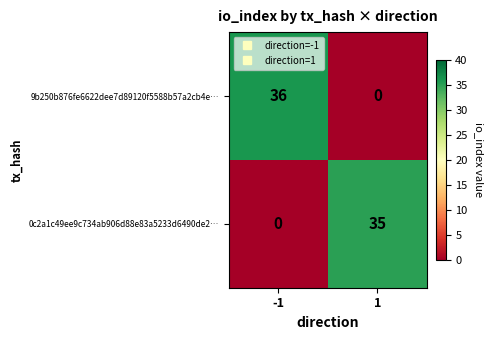

What is the difference between the highest and lowest values at -1?

36